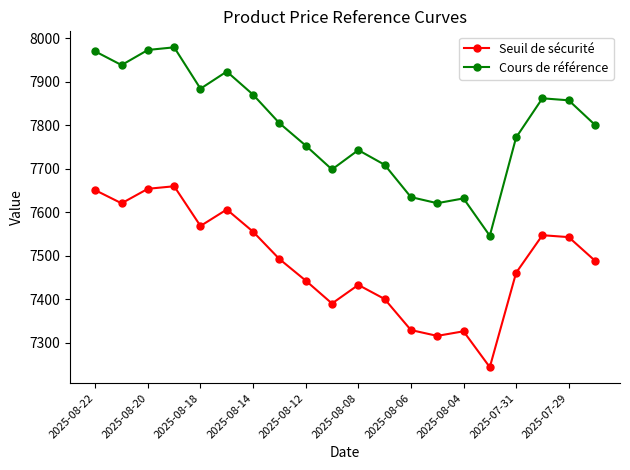

True or false: Seuil de sécurité has more than 1 points higher than both neighbors.

True